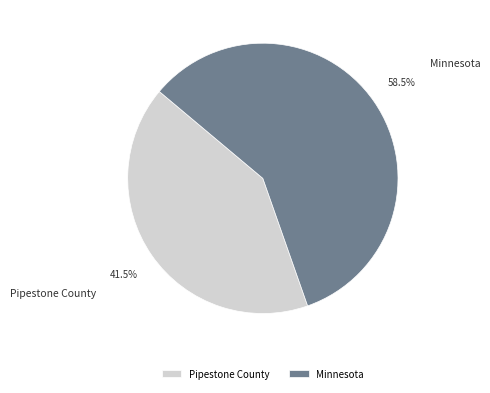

Which slice is the largest?

Minnesota